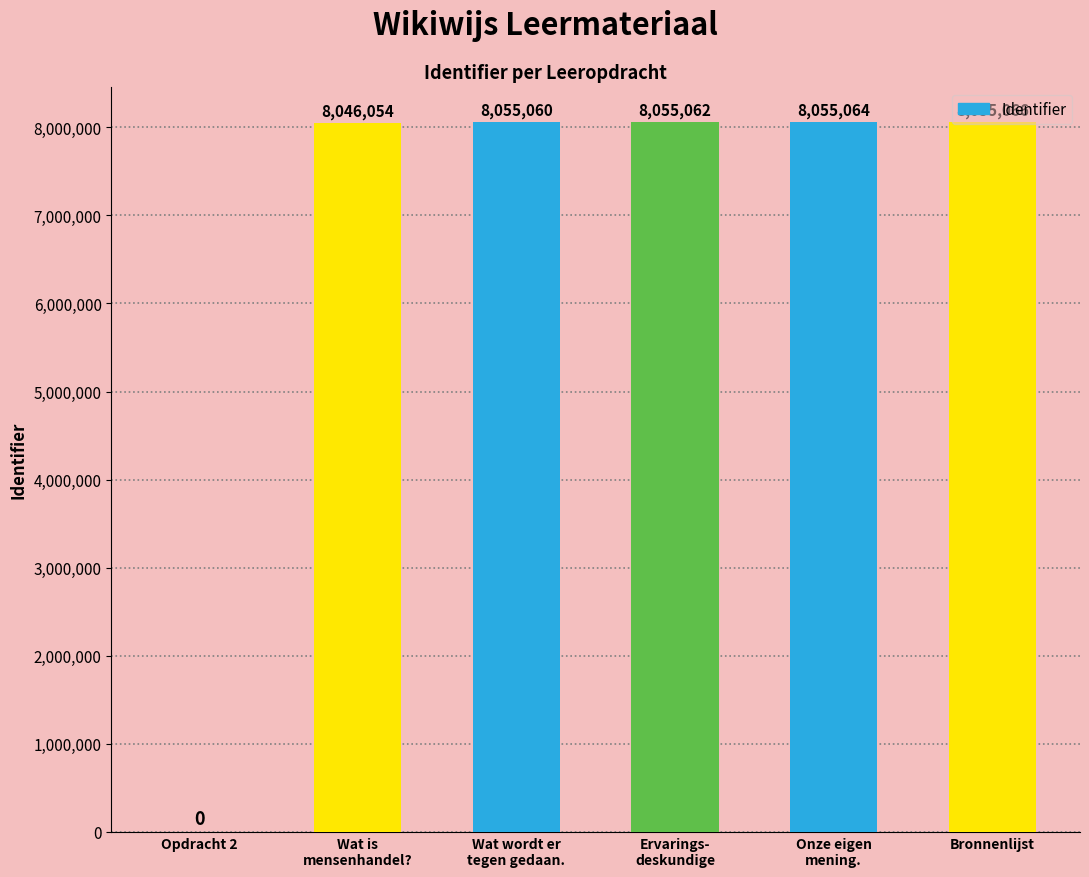

The chart shows a value of 8055066 at Bronnenlijst. True or false?

True